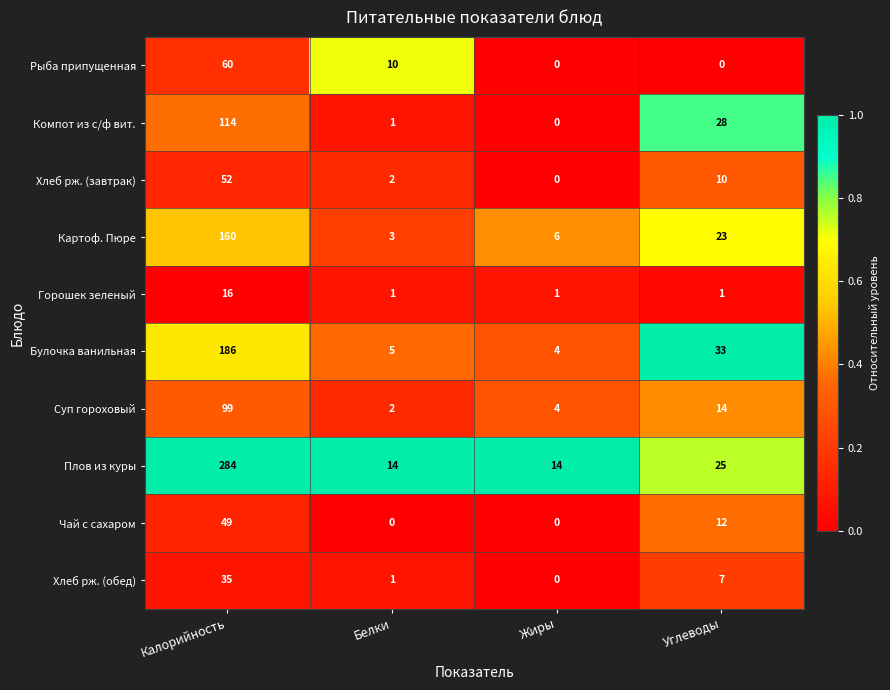

At which category is the sum across all series the highest?

Калорийность